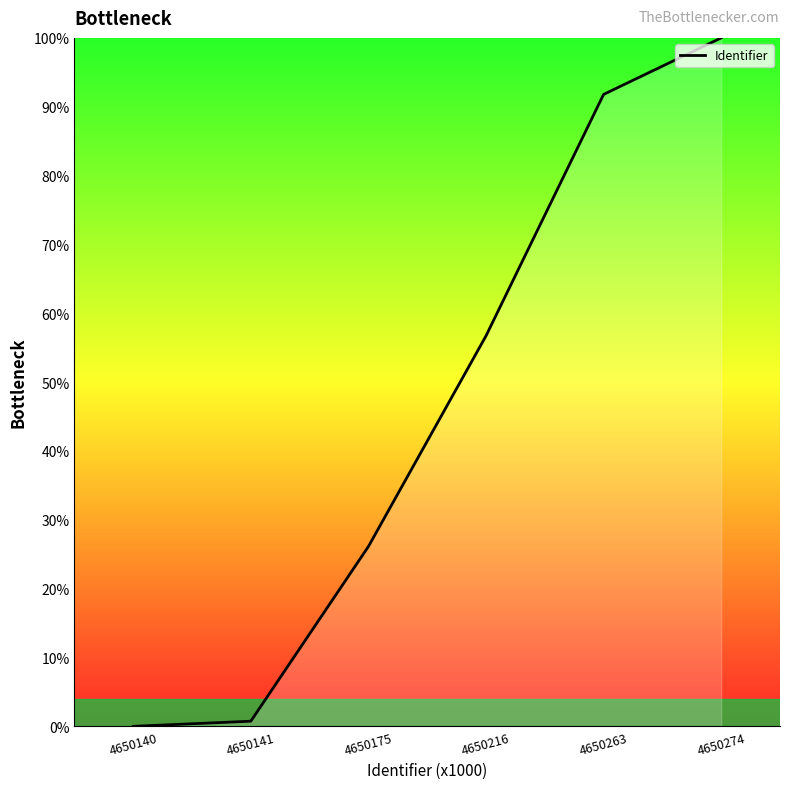

Where does the data first go above 56?

4650216